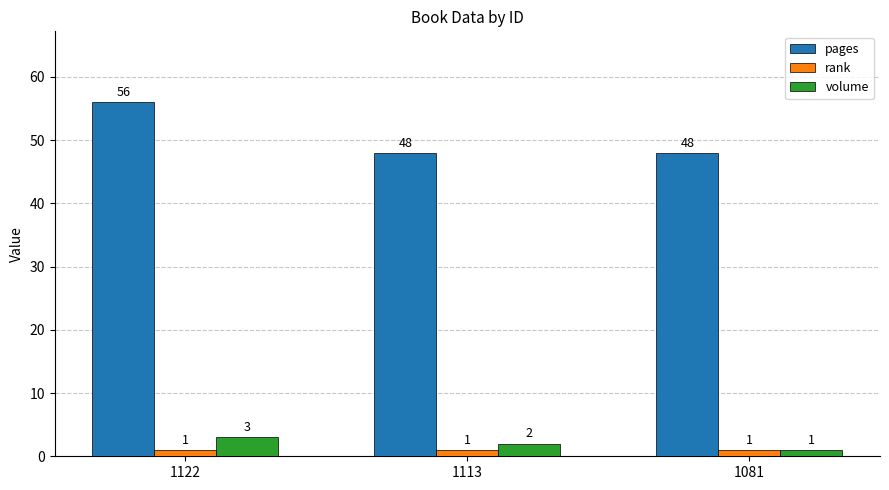

List the series in order of their peak value, lowest first.

rank, volume, pages